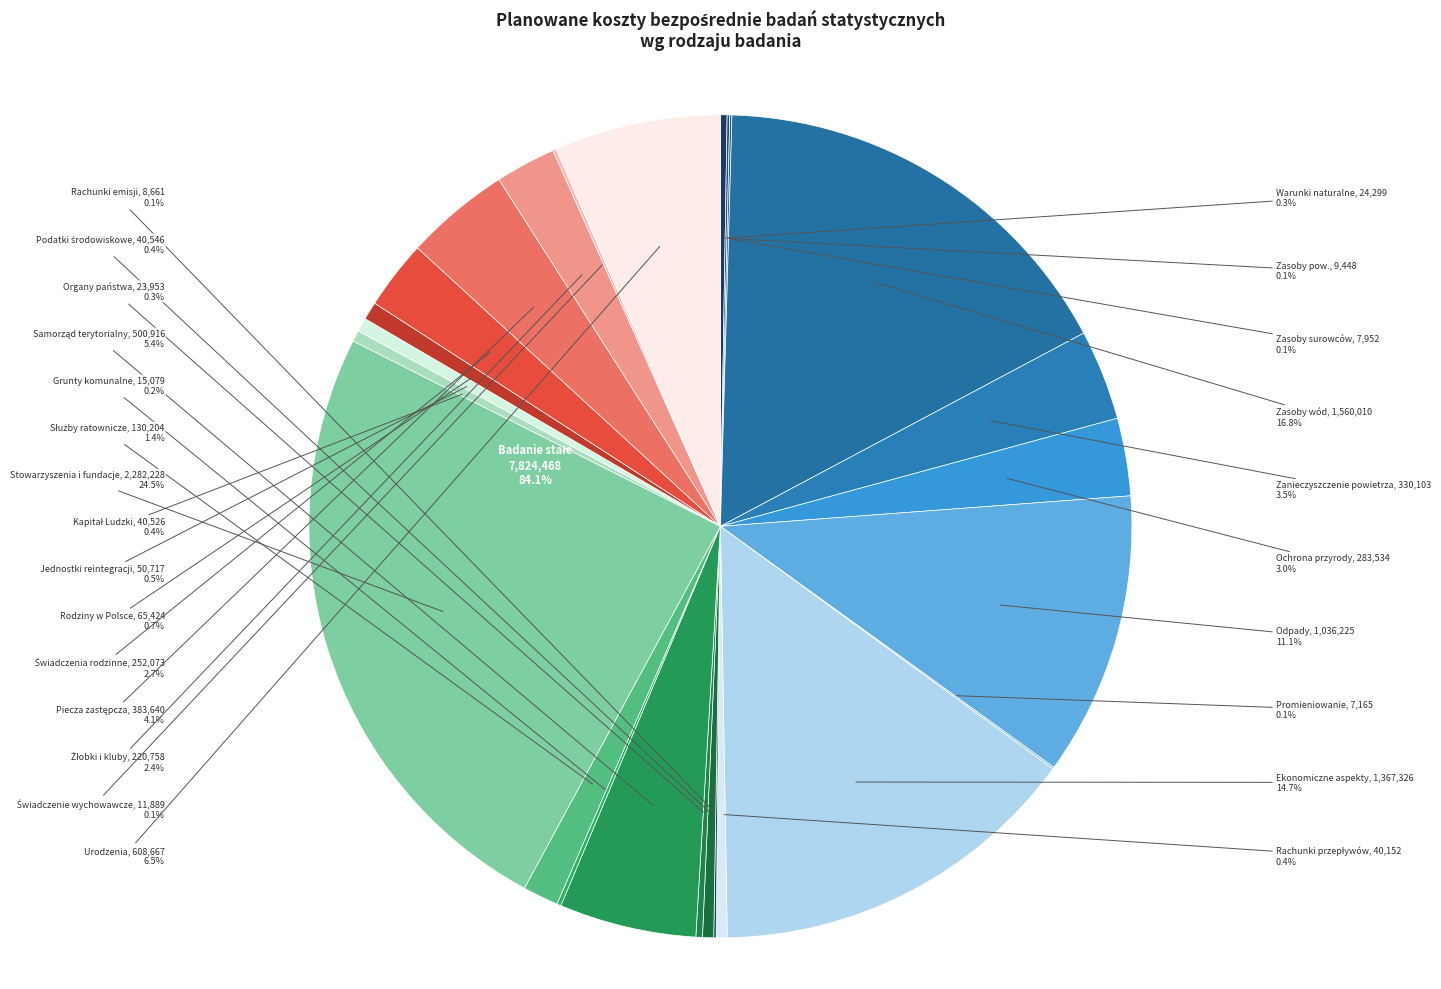

How many segments does this pie chart have?

25